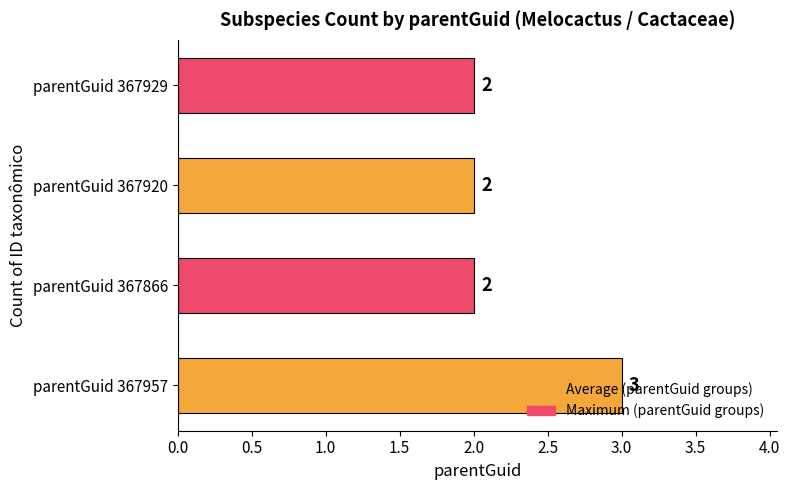

What is the sum of all values?

9